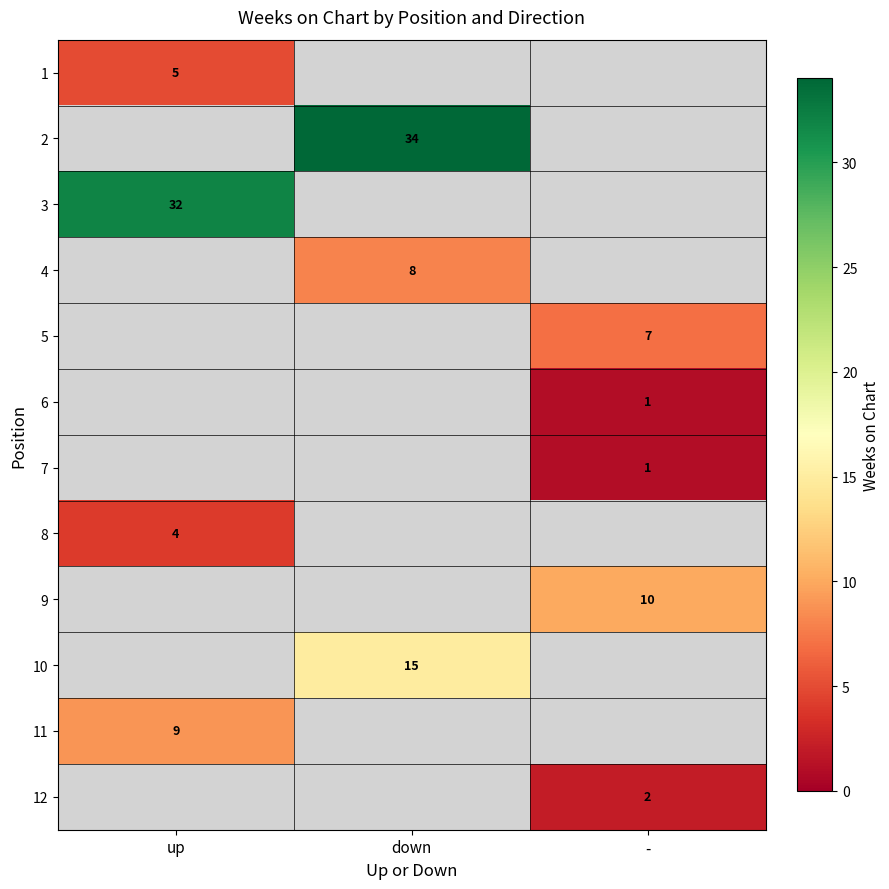

The value of 12 at - is 1. True or false?

False